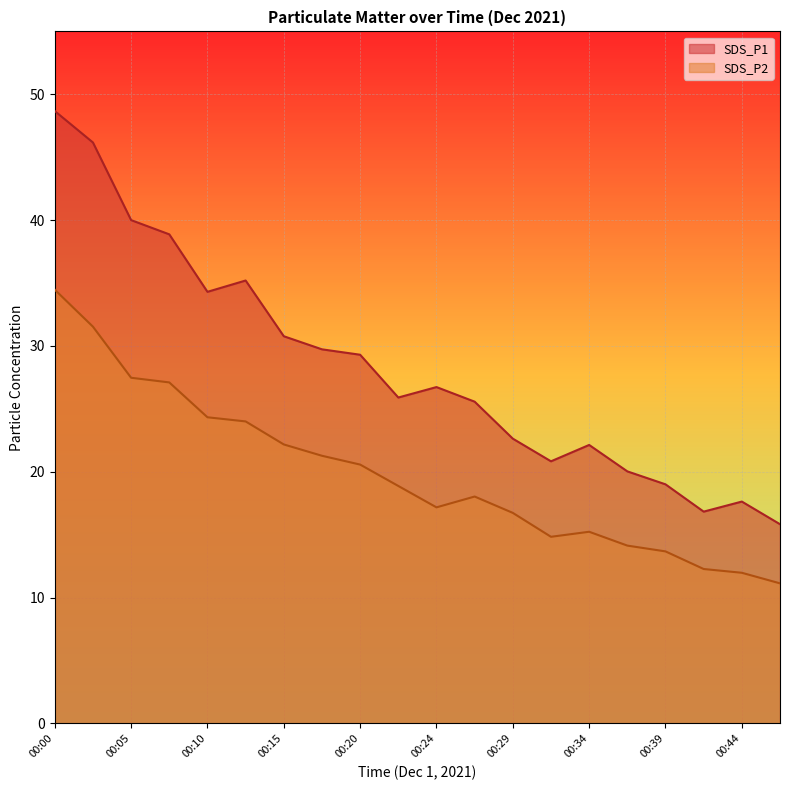

The value of SDS_P1 at 00:41 is 10.5. True or false?

False